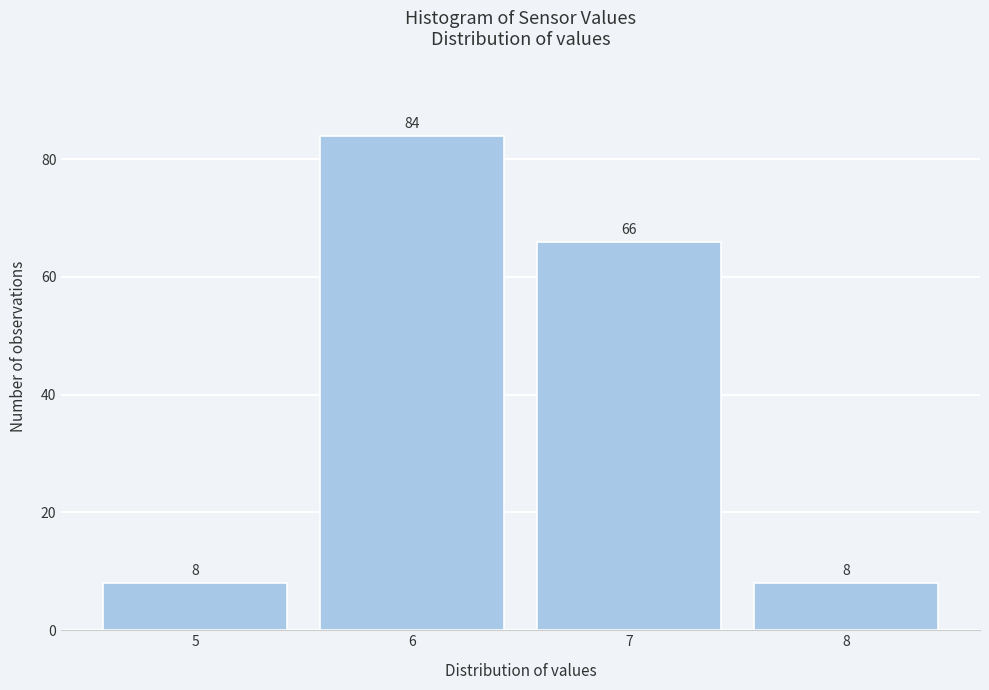

Reading left to right, transcribe this chart: for each bar, give the range it covers on the x-axis and its height.

4.5 to 5.5: 8
5.5 to 6.5: 84
6.5 to 7.5: 66
7.5 to 8.5: 8